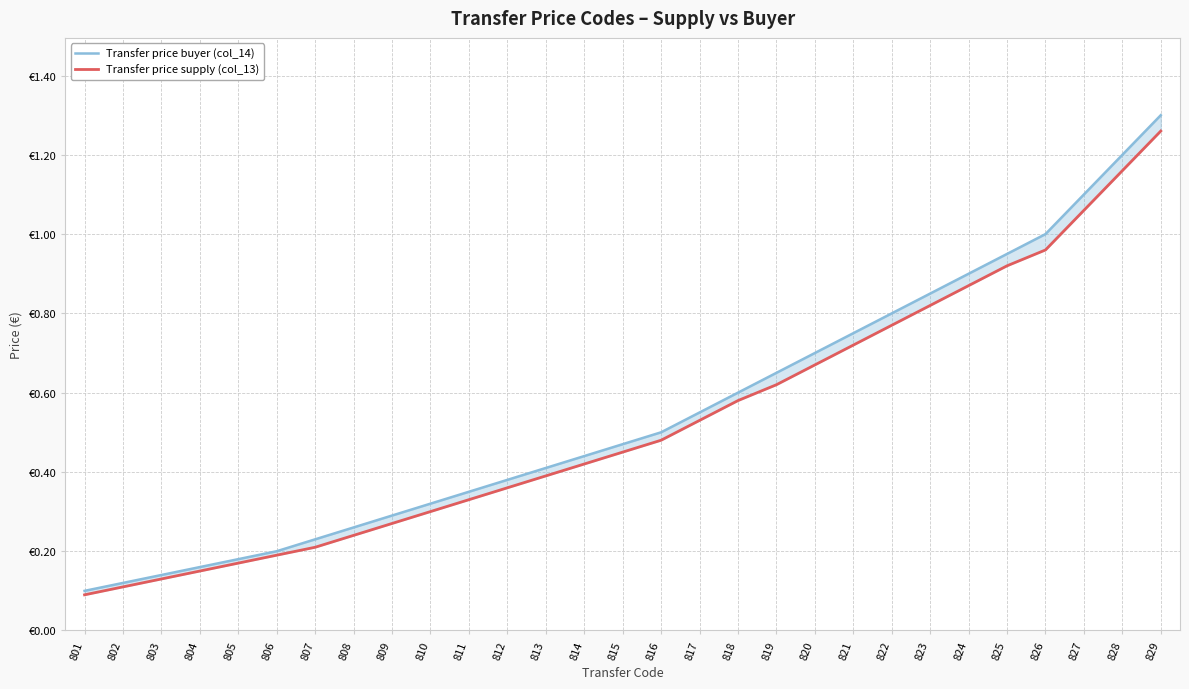

True or false: Transfer price supply (col_13) and Transfer price buyer (col_14) cross at least once.

False